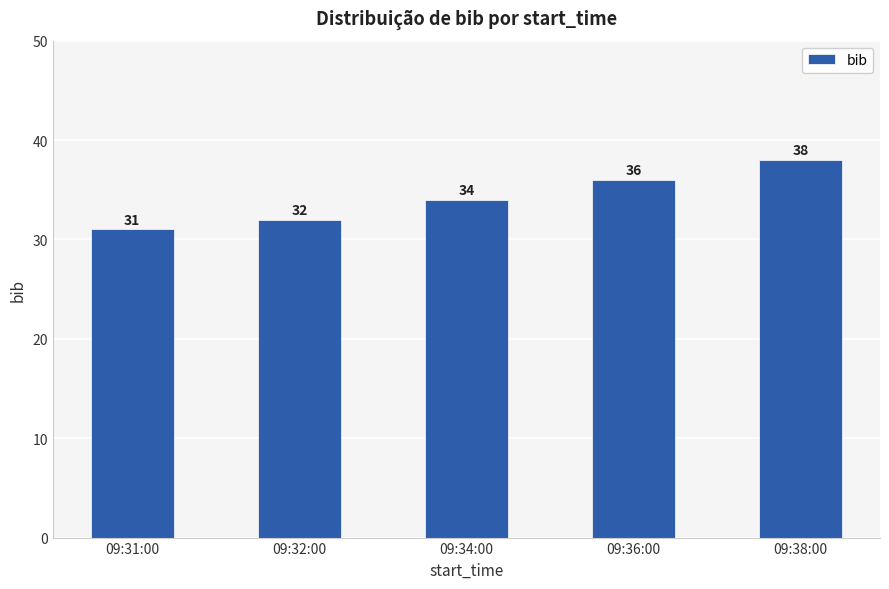

Is it true that the value at 09:38:00 is 21?

False